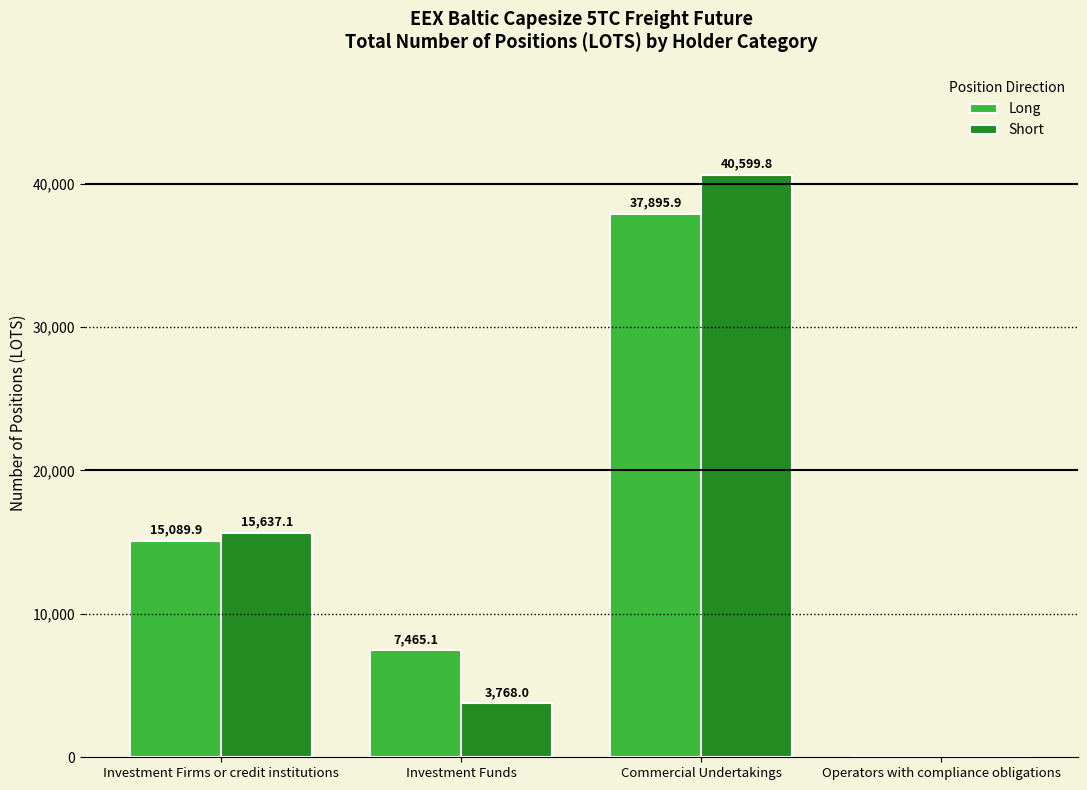

What is the greatest value displayed?

40599.8